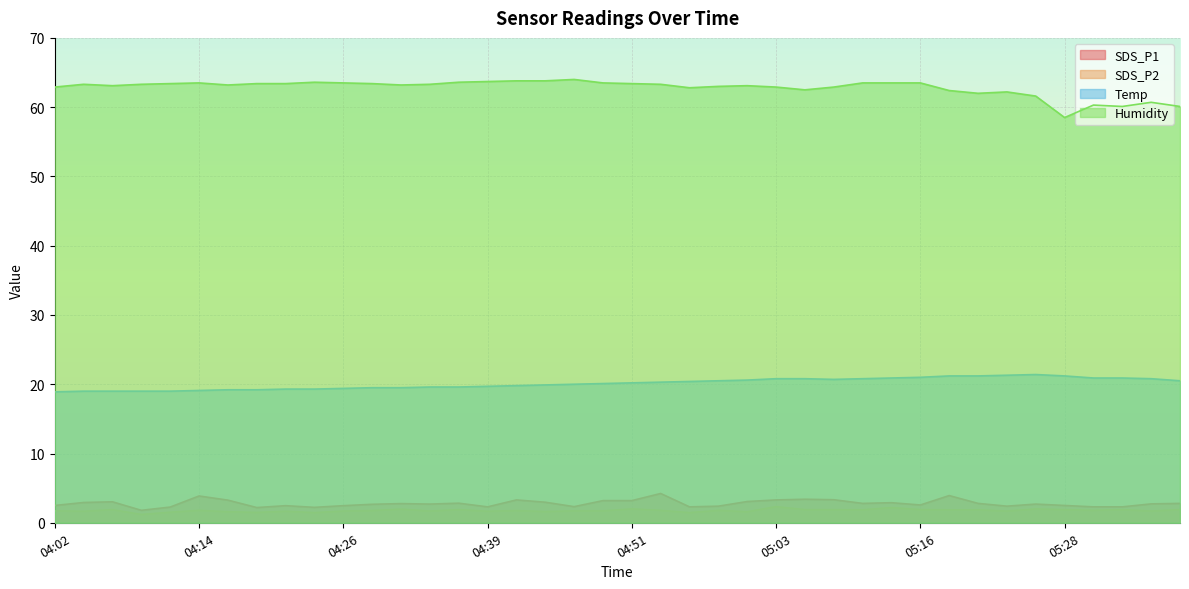

Where is the first local minimum for SDS_P2?

04:04